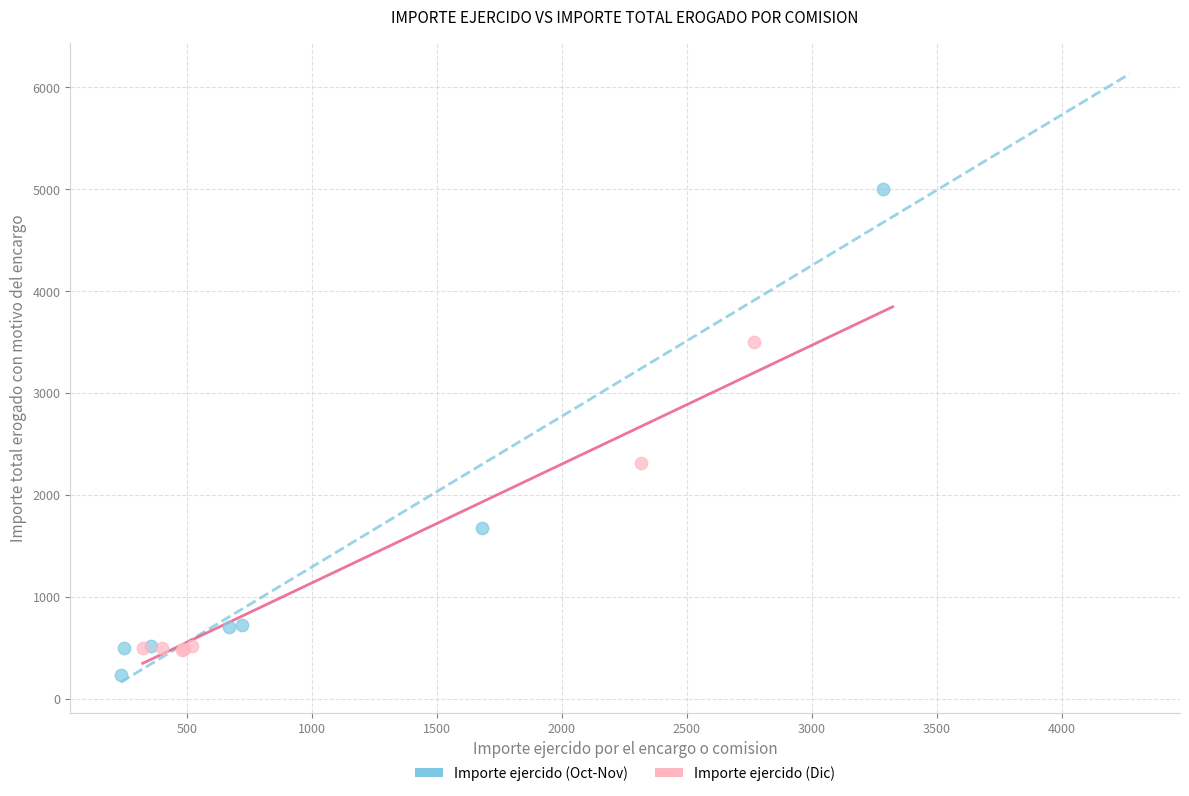

Which series reaches the maximum Y coordinate?

Importe ejercido (Oct-Nov)